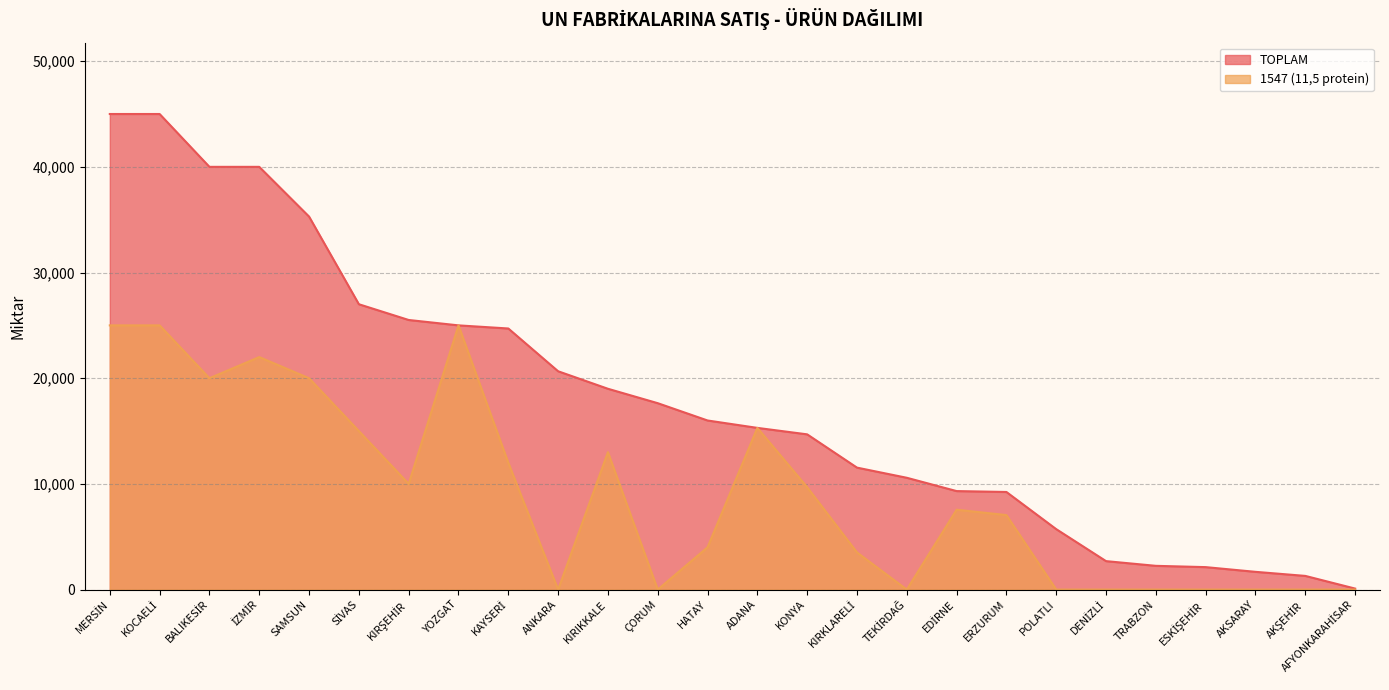

What are all the series names shown in the legend?

TOPLAM, 1547 (11,5 protein)